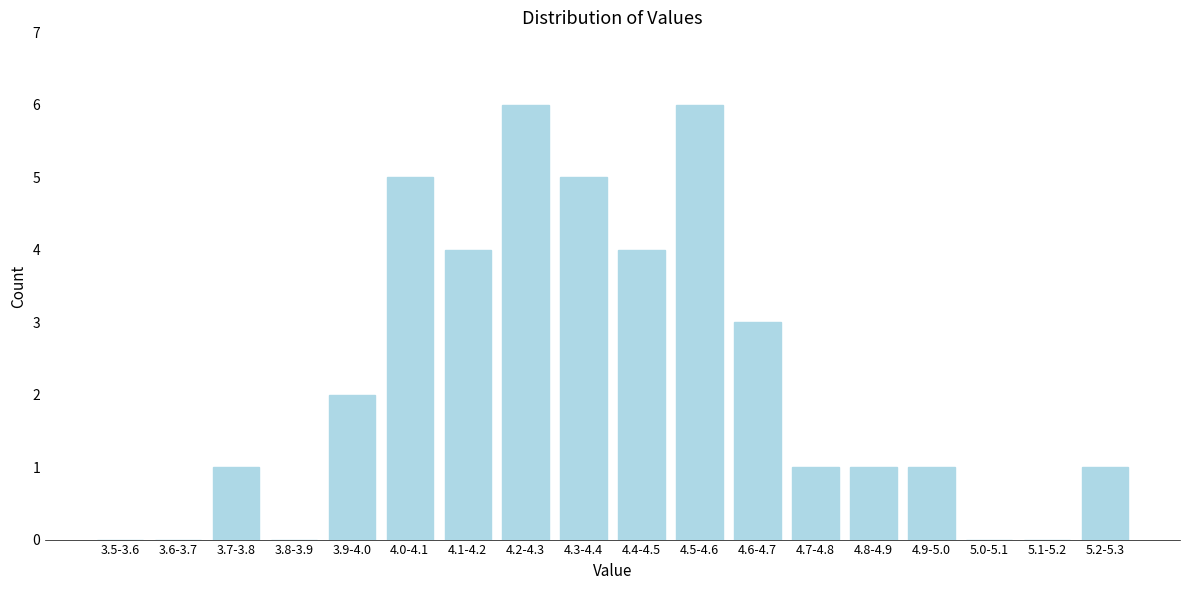

Reading left to right, list all the values displayed in this chart.

3.5-3.6=0	3.6-3.7=0	3.7-3.8=1	3.8-3.9=0	3.9-4.0=2	4.0-4.1=5	4.1-4.2=4	4.2-4.3=6	4.3-4.4=5	4.4-4.5=4	4.5-4.6=6	4.6-4.7=3	4.7-4.8=1	4.8-4.9=1	4.9-5.0=1	5.0-5.1=0	5.1-5.2=0	5.2-5.3=1